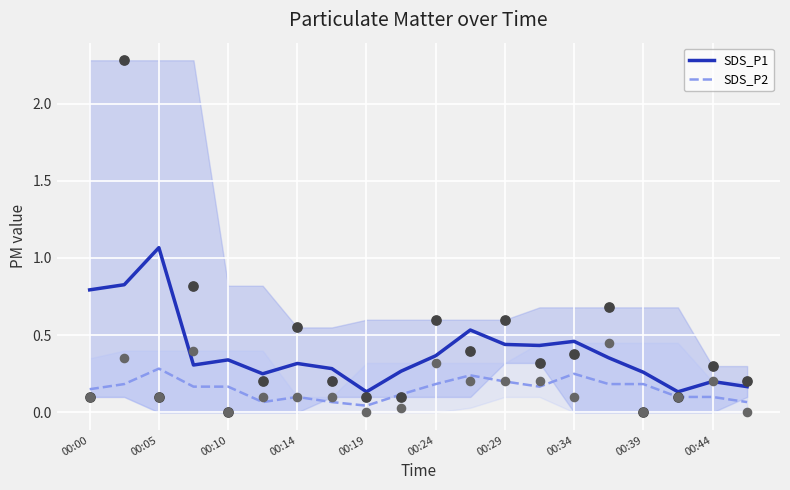

Which series has the largest total across all categories?

SDS_P1